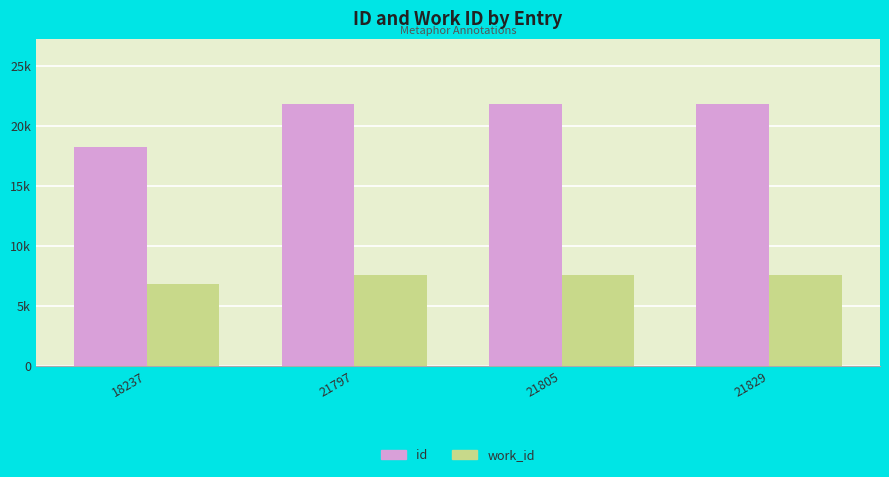

What is the average value of the id series?

20917